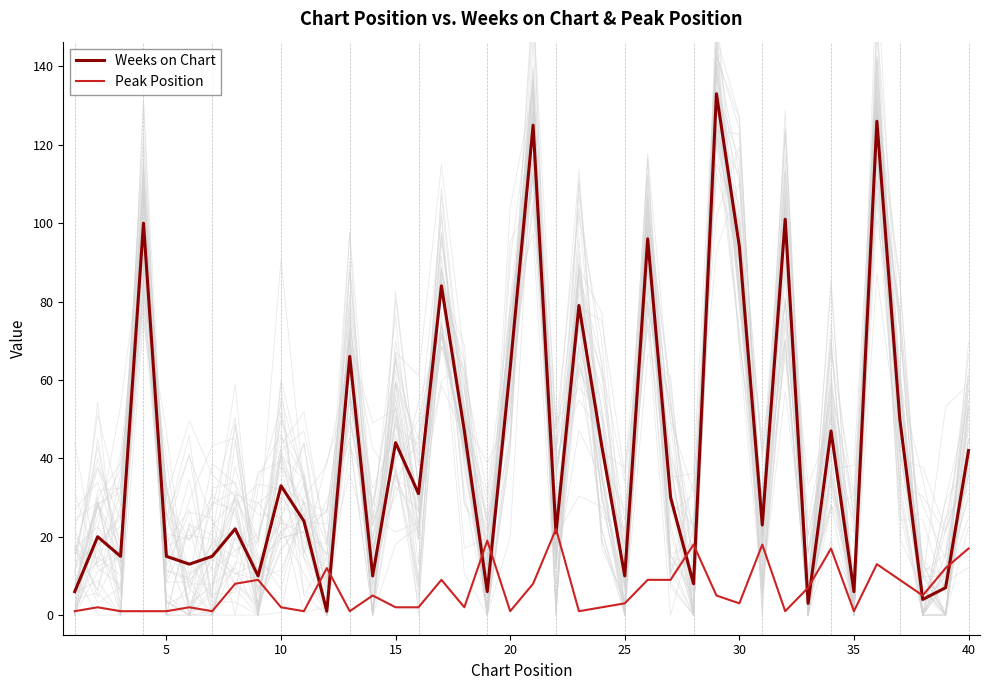

What is the highest value of the Weeks on Chart series?

133